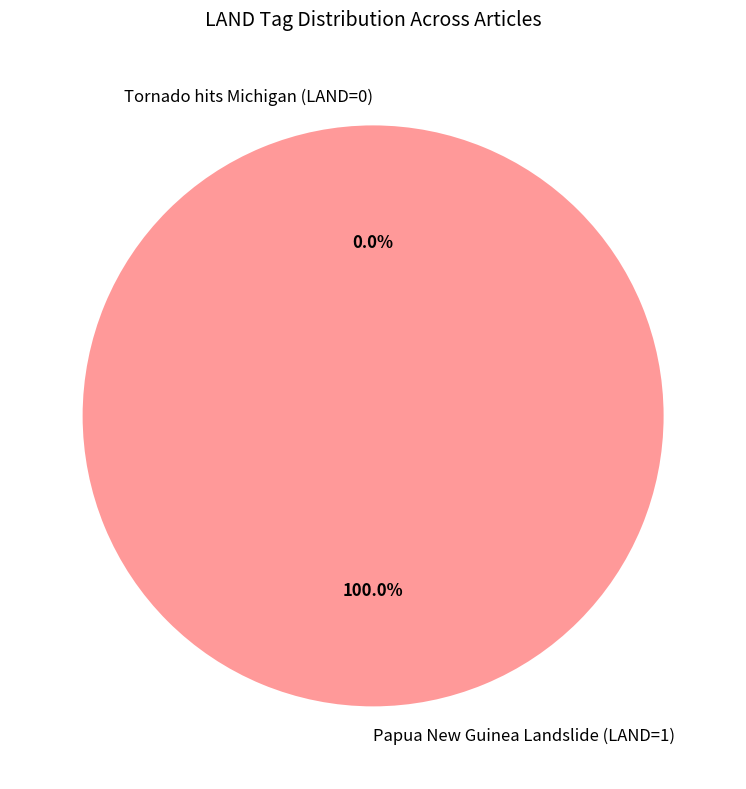

Is Tornado hits Michigan (LAND=0) the majority of the pie?

No